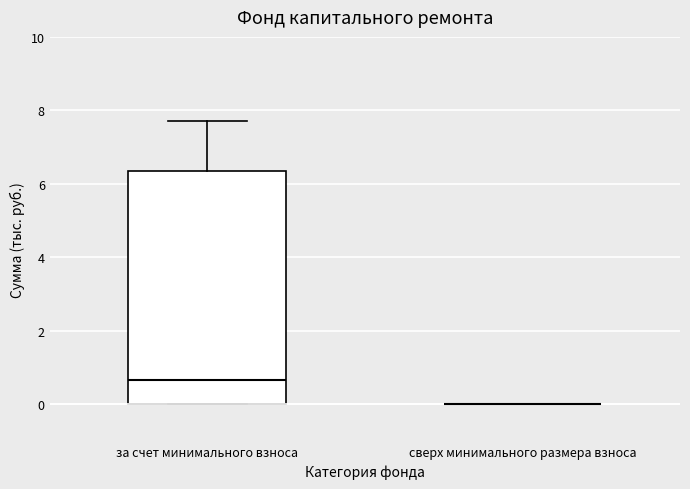

Comparing the boxes themselves (not the whiskers), which one is the tallest?

за счет минимального взноса